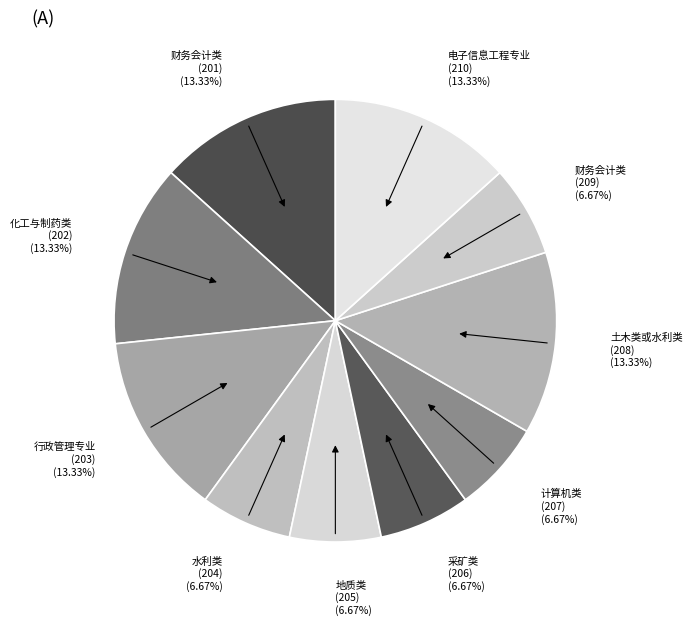

Approximately how many times larger is the value at 电子信息工程专业 (210) (13.33%) compared to 财务会计类 (201) (13.33%)?

1.0